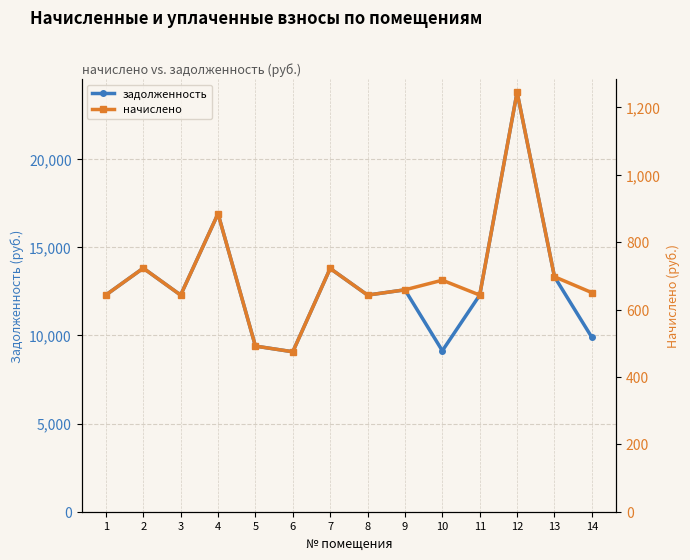

What is the difference between the maximum and minimum values in the начислено series?

770.4